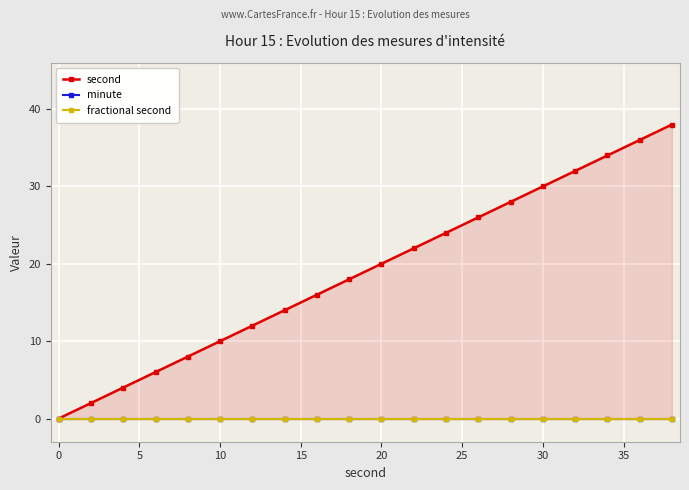

True or false: fractional second has more than 1 interior local peaks.

False